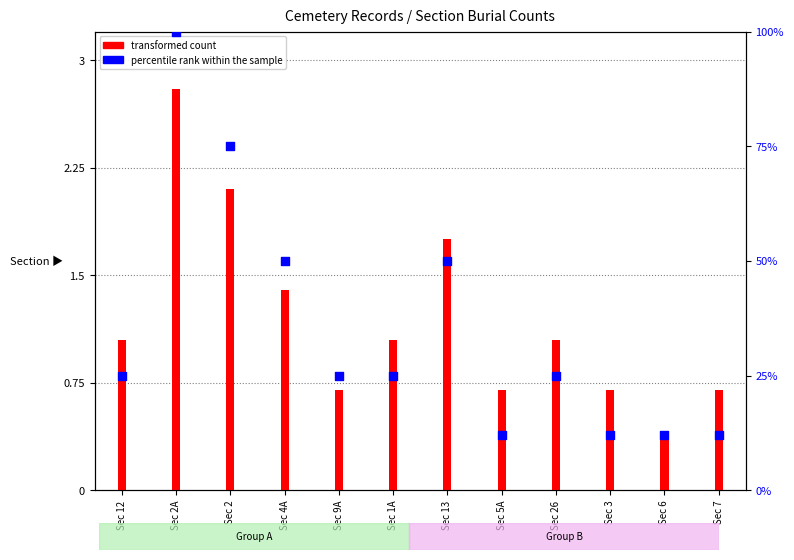

Which series has the largest total across all categories?

percentile rank within the sample